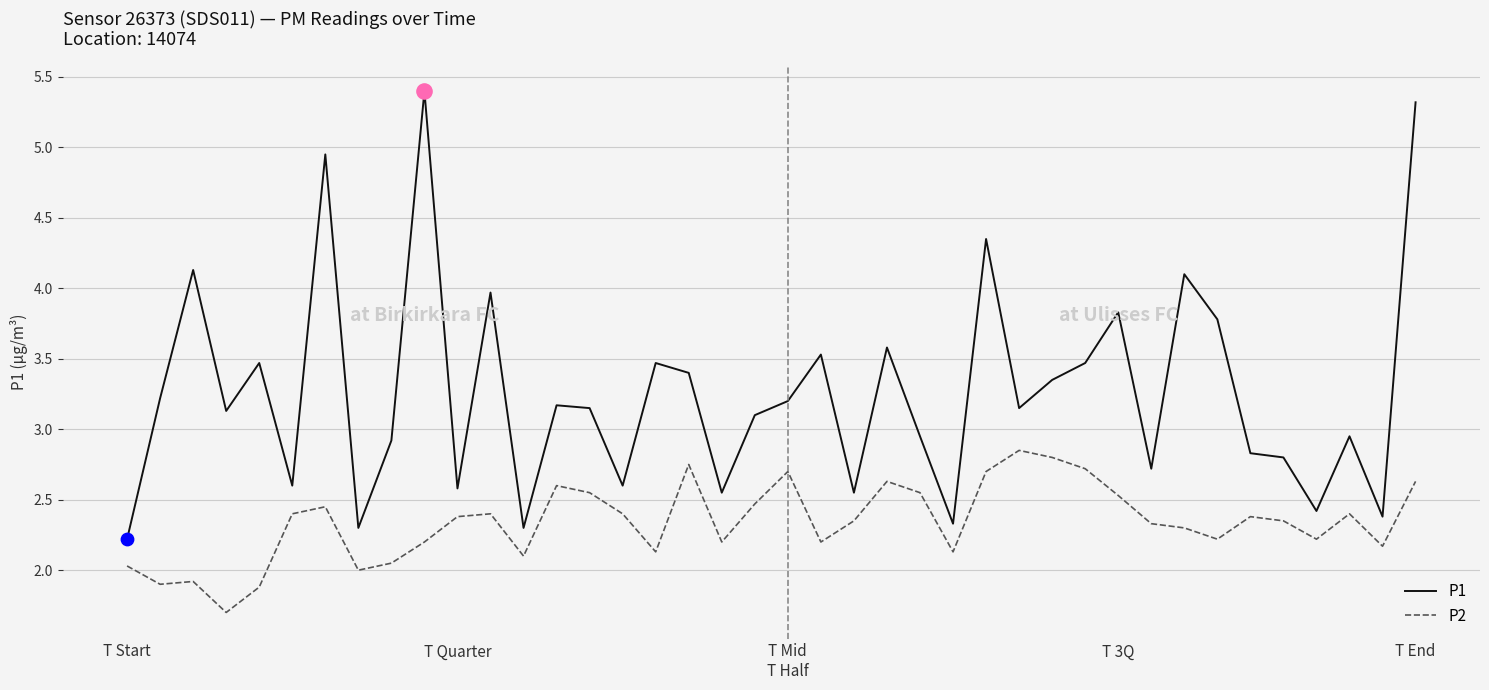

Which series has the largest range (max minus min)?

P1